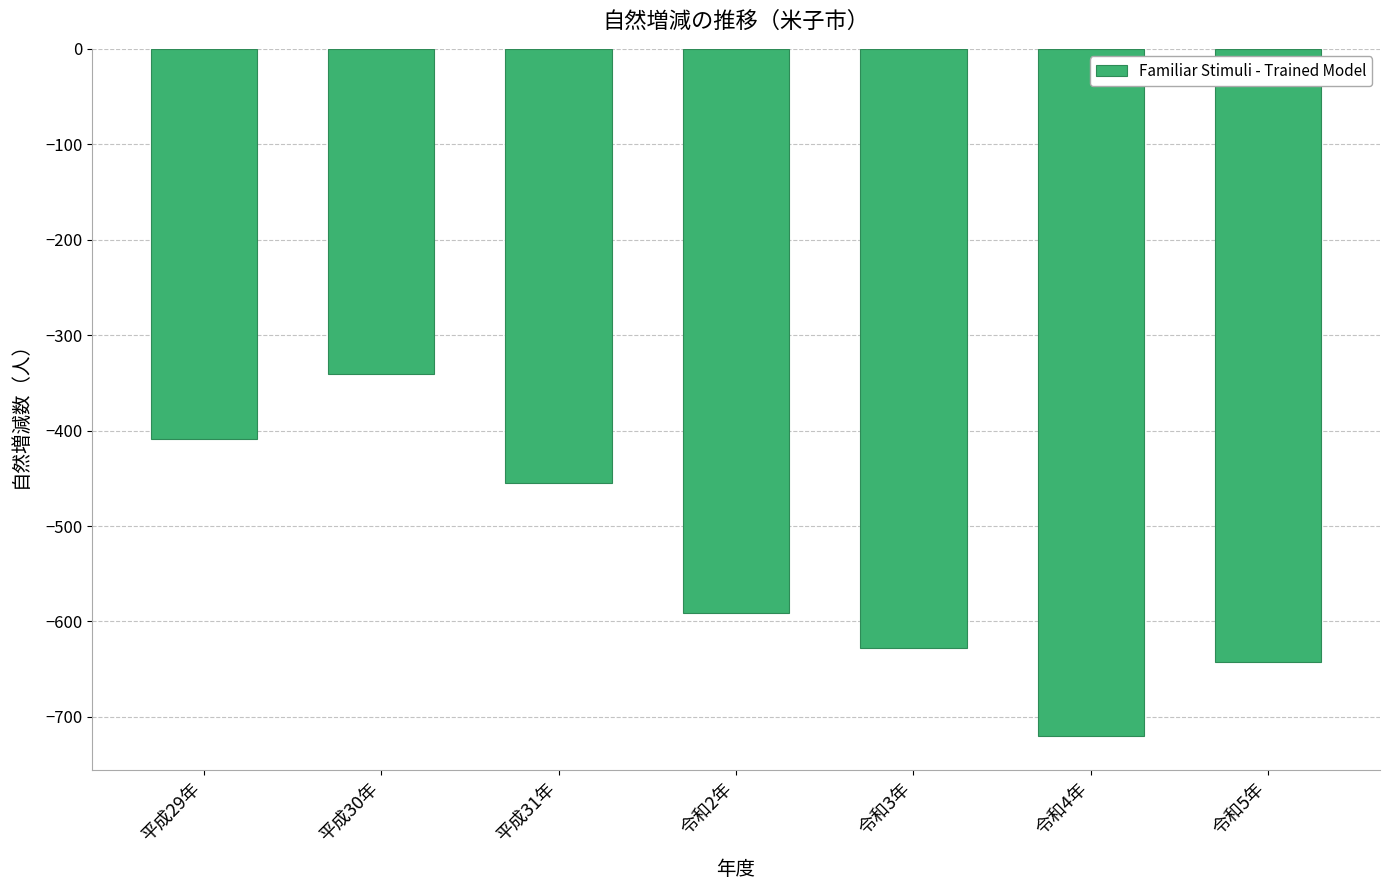

Reading left to right, extract all data points from this chart.

-409	-341	-455	-591	-628	-720	-643